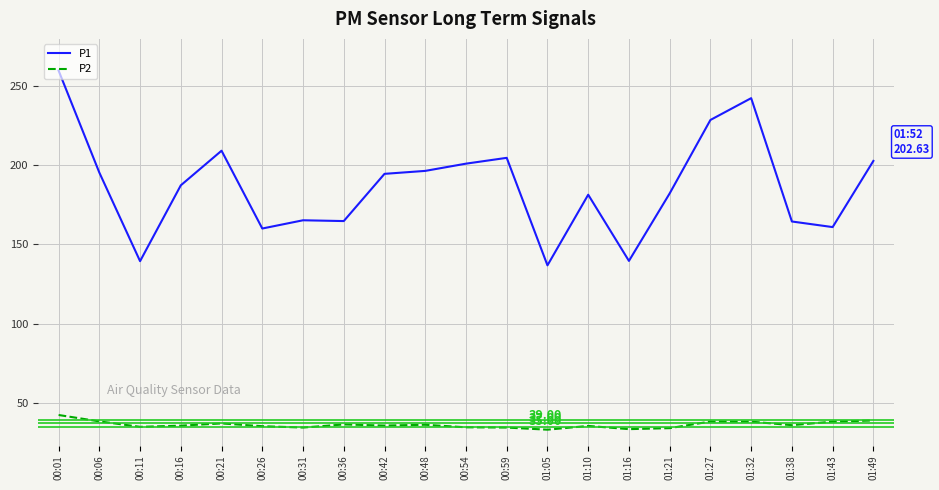

True or false: P1 and P2 intersect in this chart.

False